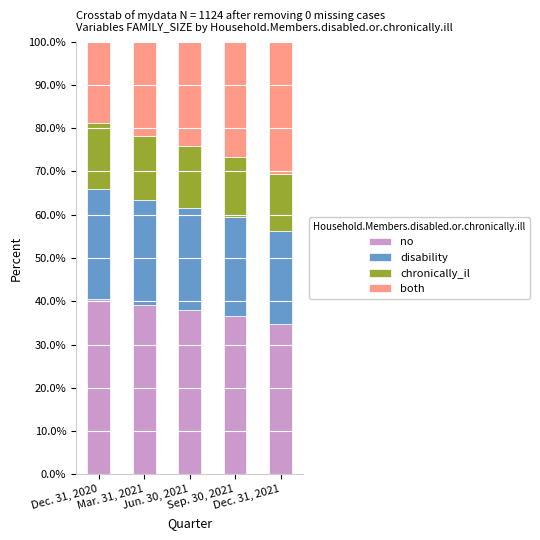

What is the lowest value of the no series?

34.7